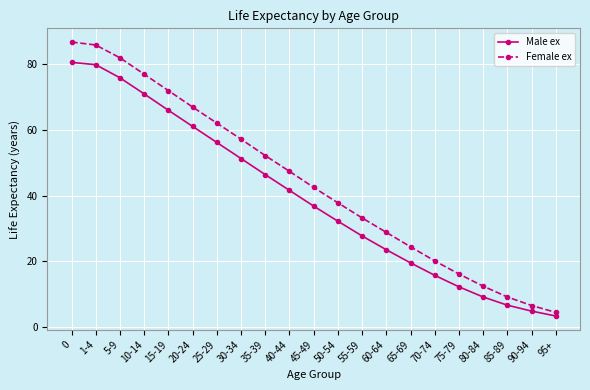

Is the value of Male ex at 80-84 greater than the value of Female ex at 20-24?

No